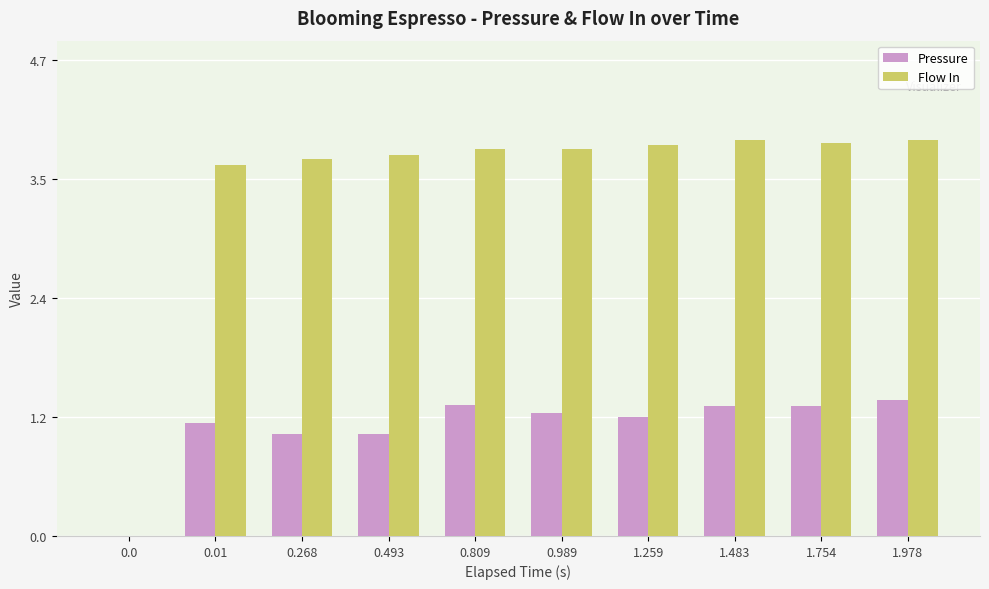

What is the spread (max minus min) of values at 0.809?

2.5